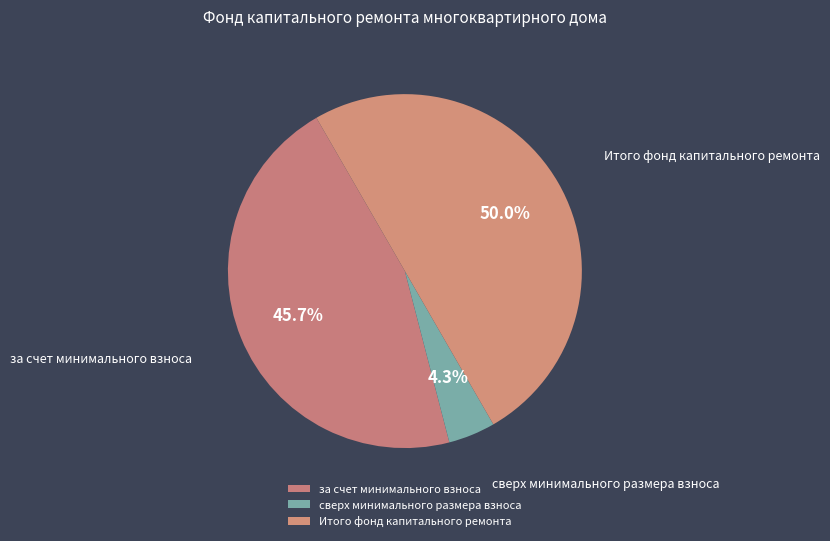

To the nearest percent, what is the combined percentage of за счет минимального взноса and Итого фонд капитального ремонта?

96%